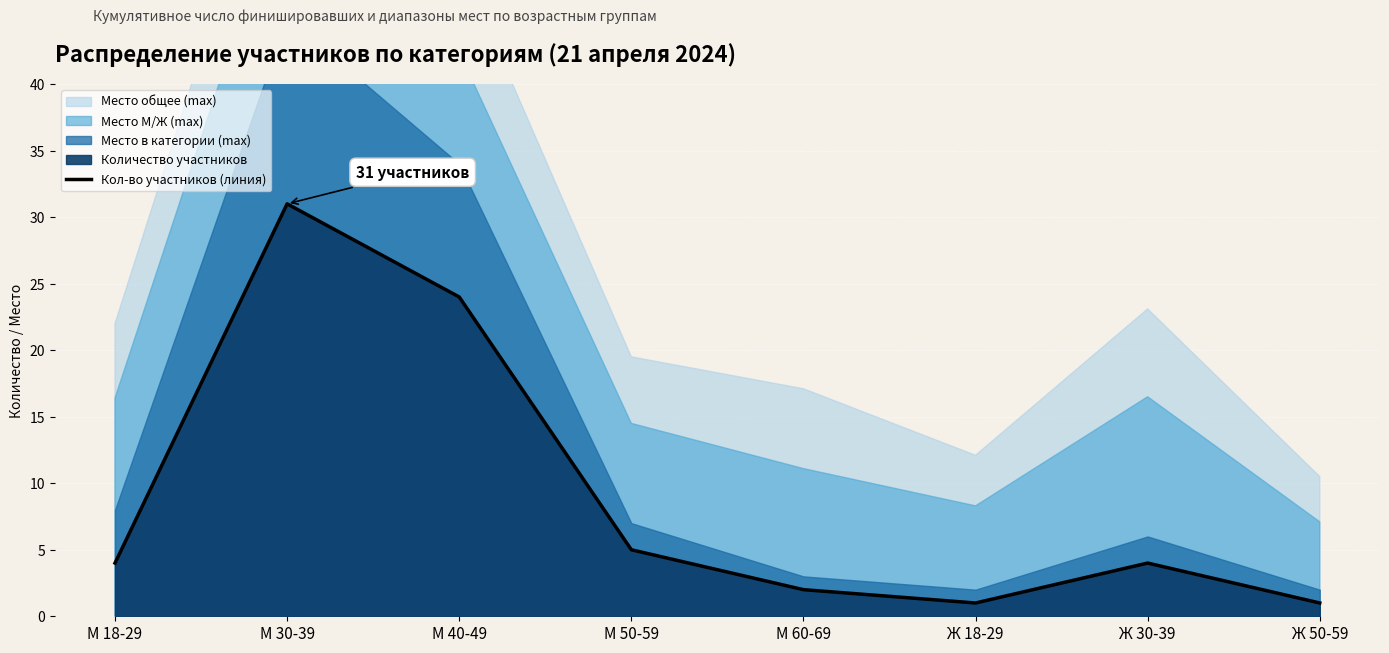

True or false: Кол-во участников (линия) has a value of 4 at М 18-29.

True